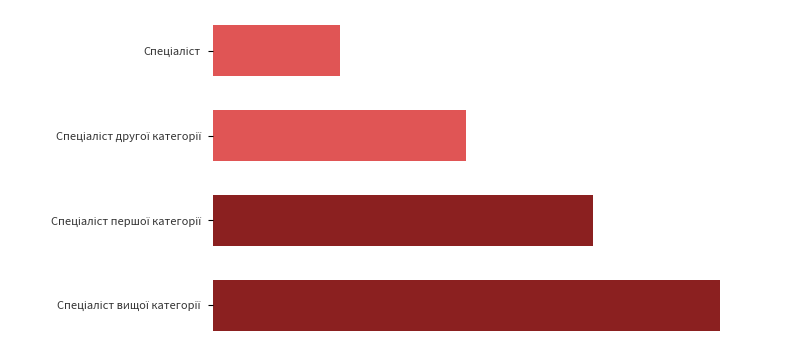

What is the greatest value displayed?

4